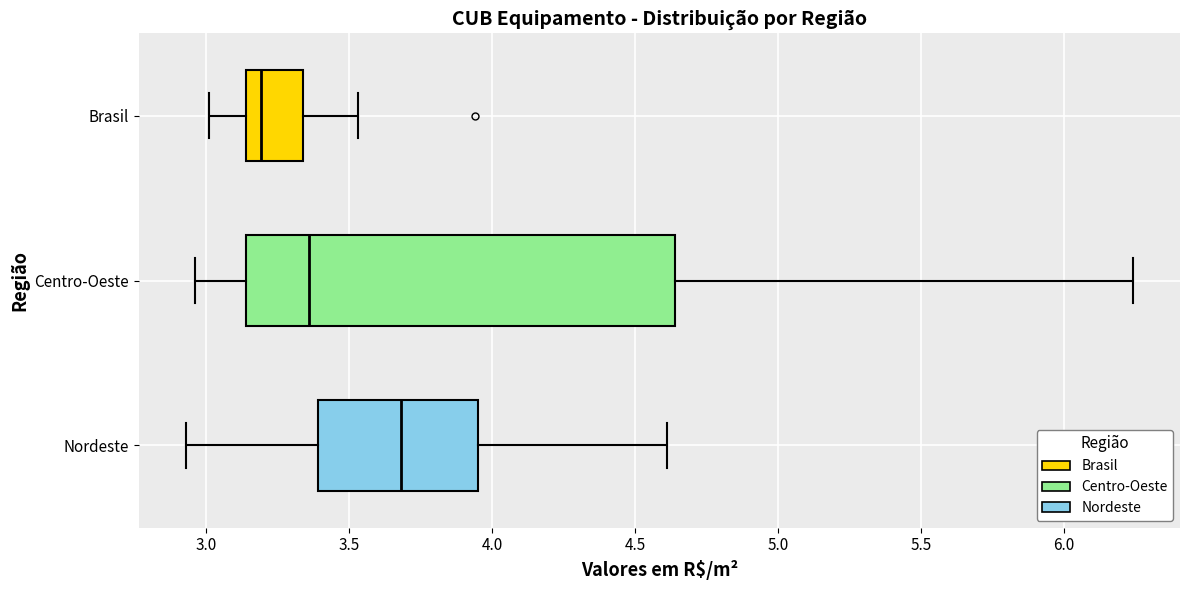

Which box has the furthest to the right median line?

Nordeste